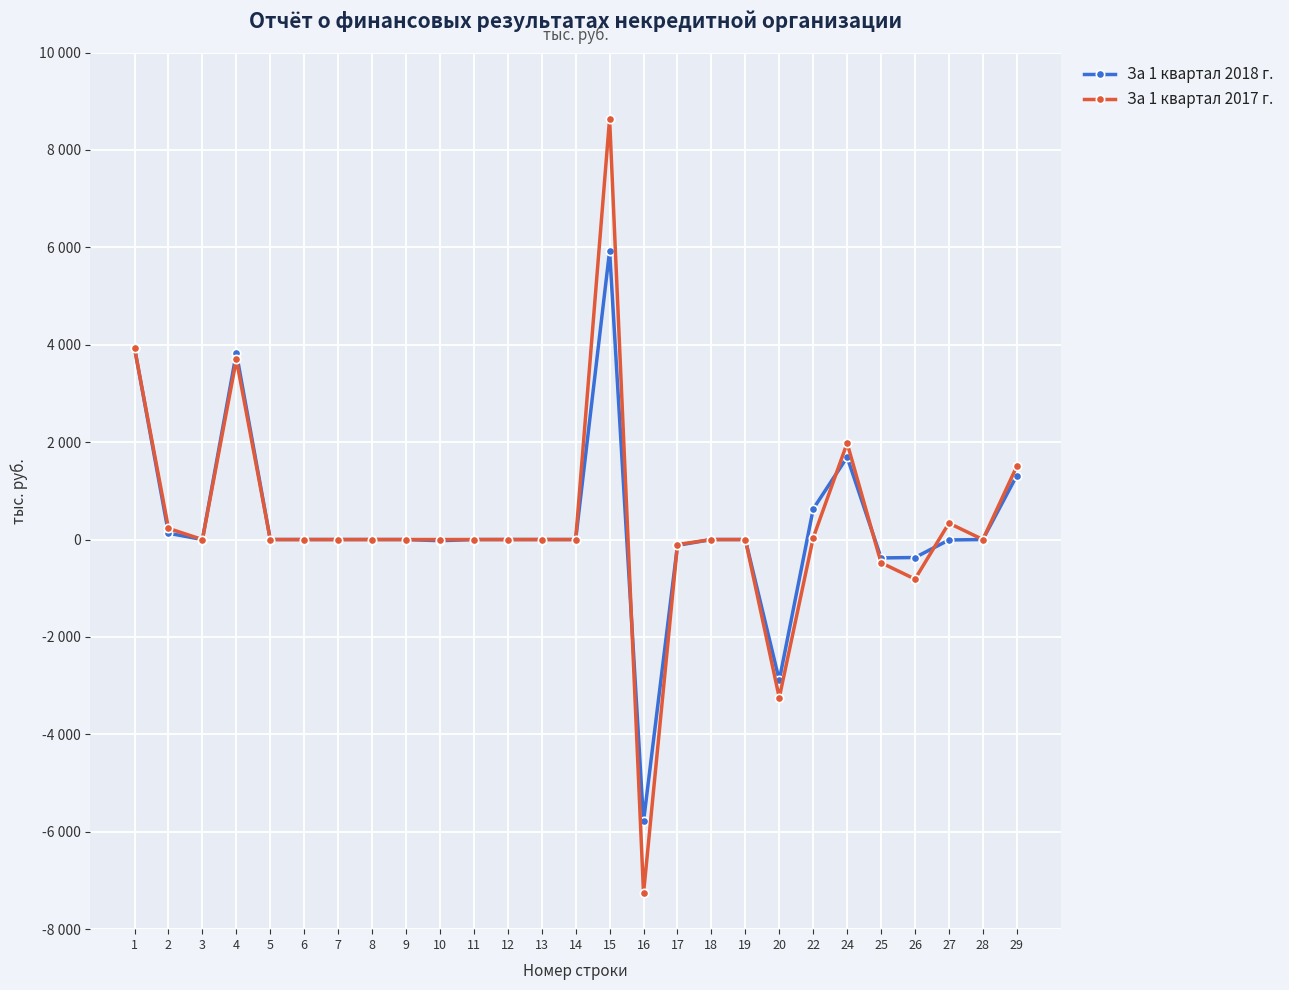

Reading left to right, what are all the values shown in this chart?

За 1 квартал 2018 г.: 1=3937	2=130	3=0	4=3831	5=0	6=0	7=0	8=0	9=0	10=-24	11=0	12=0	13=0	14=0	15=5927	16=-5785	17=-119	18=0	19=0	20=-2888	22=628	24=1692	25=-378	26=-369	27=-9	28=0	29=1314
За 1 квартал 2017 г.: 1=3926	2=229	3=0	4=3697	5=0	6=0	7=0	8=0	9=0	10=0	11=0	12=0	13=0	14=0	15=8642	16=-7267	17=-103	18=0	19=0	20=-3247	22=35	24=1980	25=-476	26=-812	27=336	28=0	29=1504